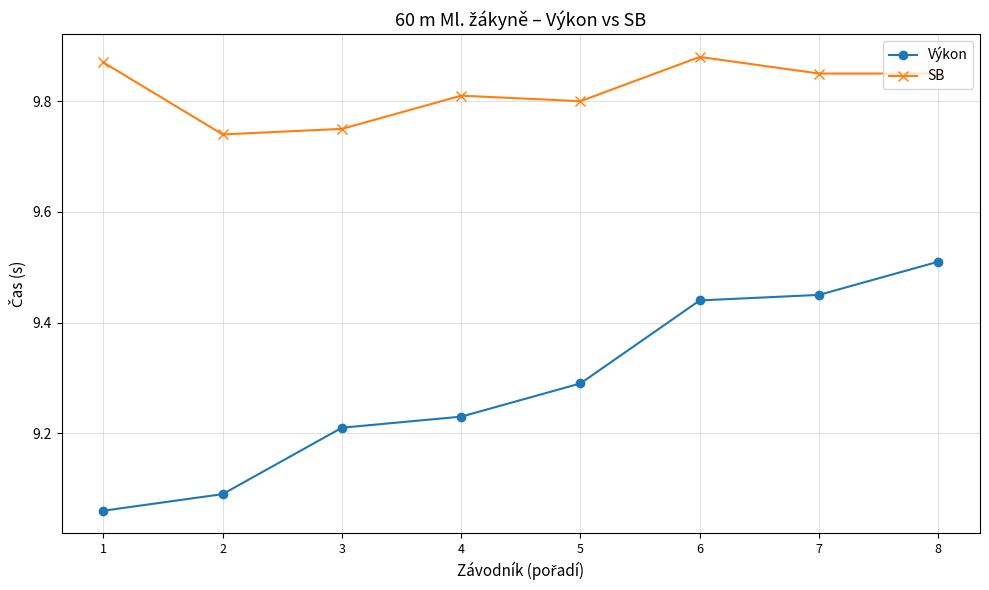

How many SB values are between 9 and 10?

8